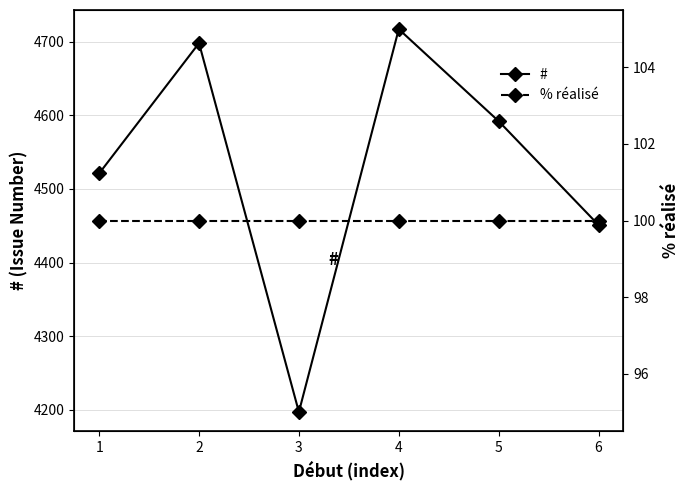

Rank the series by their average value, from lowest to highest.

% réalisé, #